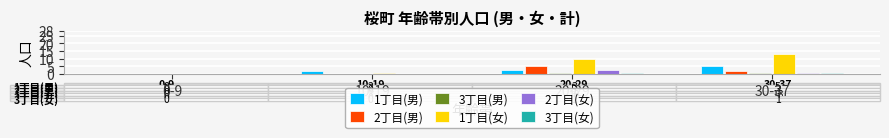

Which series changed the most between 10-19 and 30-37?

1丁目(女)